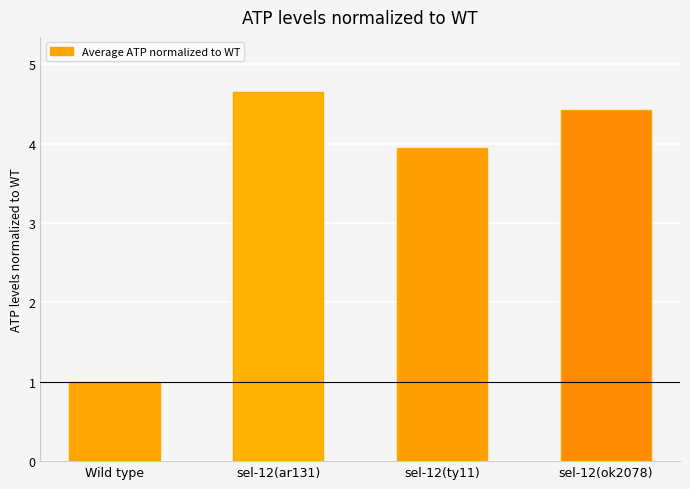

At which label is the value closest to 2?

Wild type